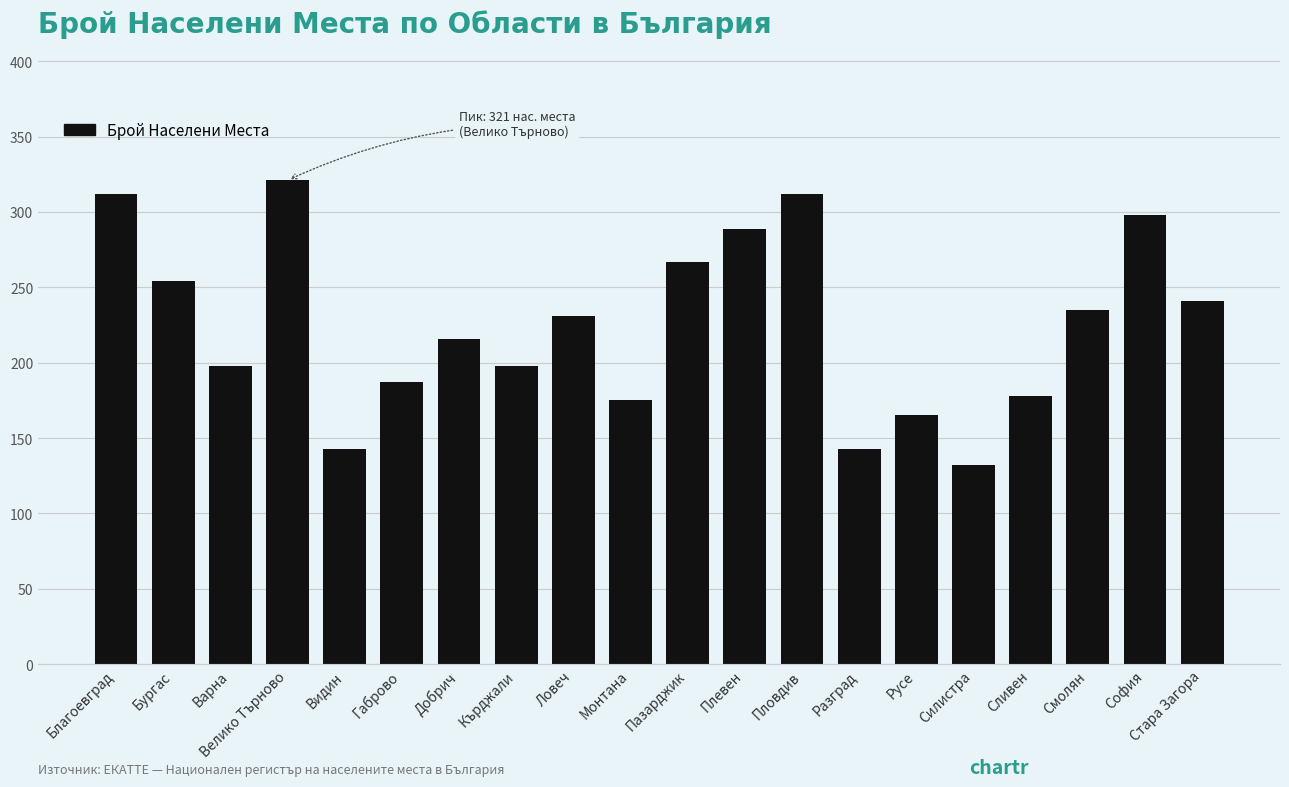

What is the change in value from Габрово to Стара Загора?

+54